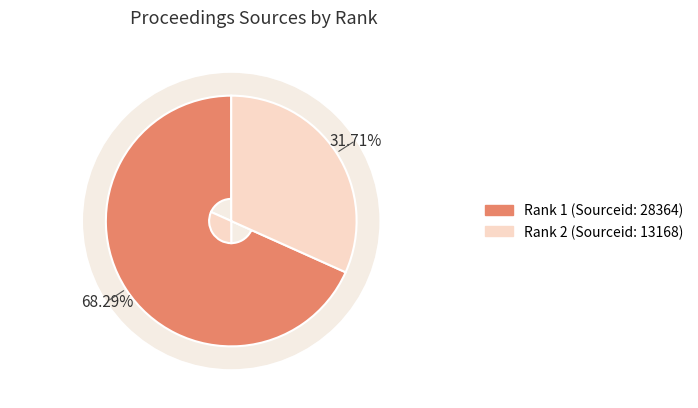

Is there a majority slice in this chart?

Yes